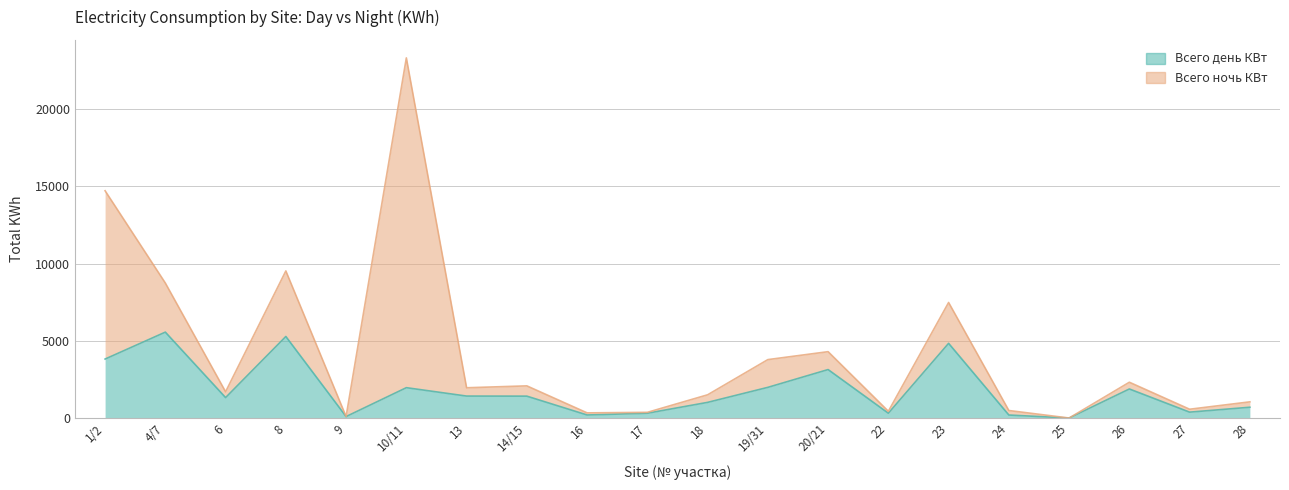

The chart shows a value of 3822.8 at 1/2. True or false?

True